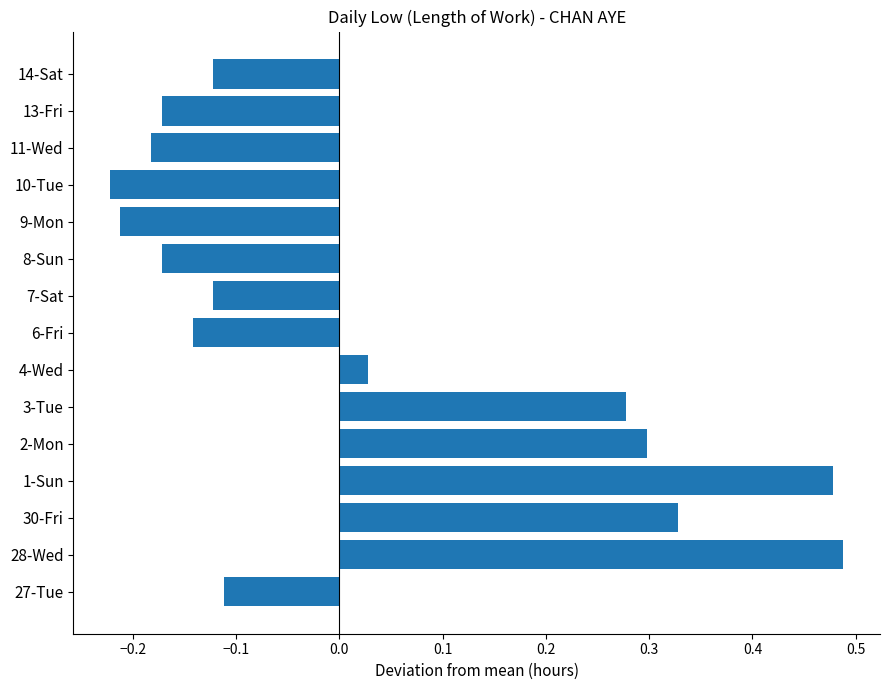

Between 30-Fri and 13-Fri, which is larger?

30-Fri